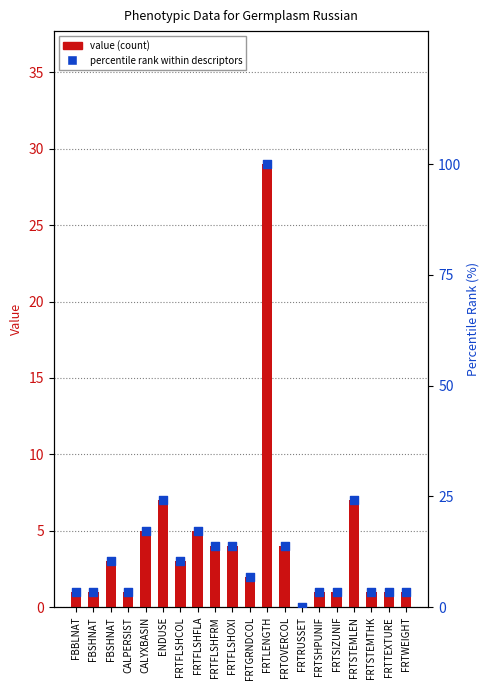

Which series has the largest total across all categories?

percentile rank within descriptors